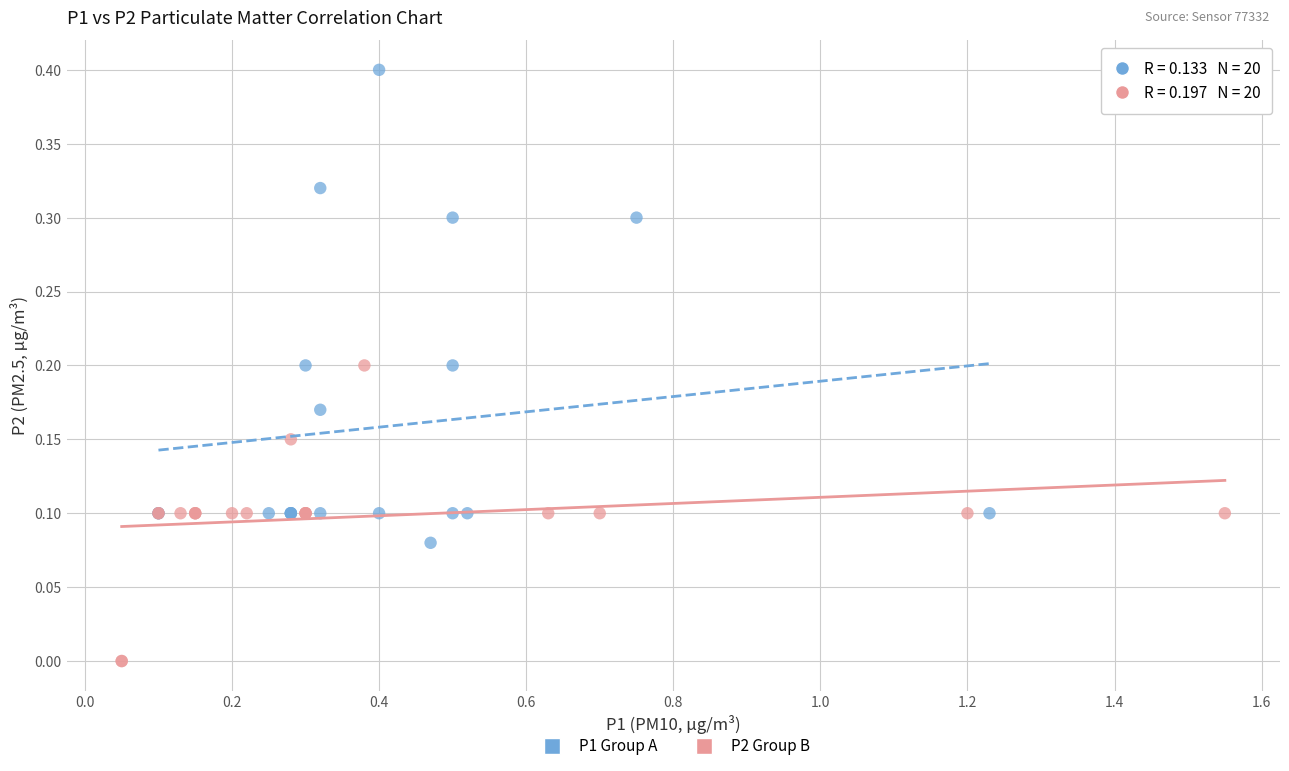

What are all the series names shown in the legend?

P1 Group A, P2 Group B